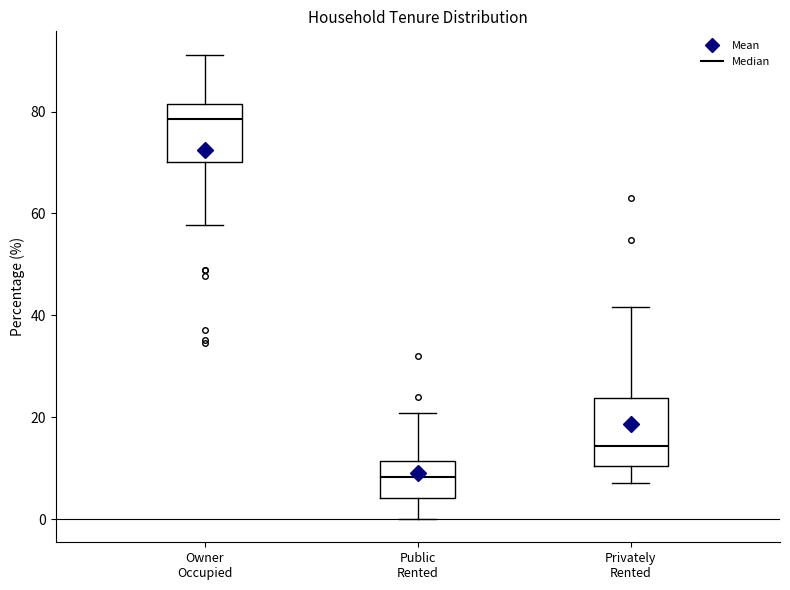

Reading left to right, read every box against the y-axis: the position of its median line, the range the box covers, and the ends of its whiskers. The values are not printed on the chart, so give them approximately, as read against the axis.

Owner Occupied: median 78, box 70 to 82, whiskers 58 to 92
Public Rented: median 8, box 4 to 12, whiskers 0 to 20
Privately Rented: median 14, box 10 to 24, whiskers 8 to 42